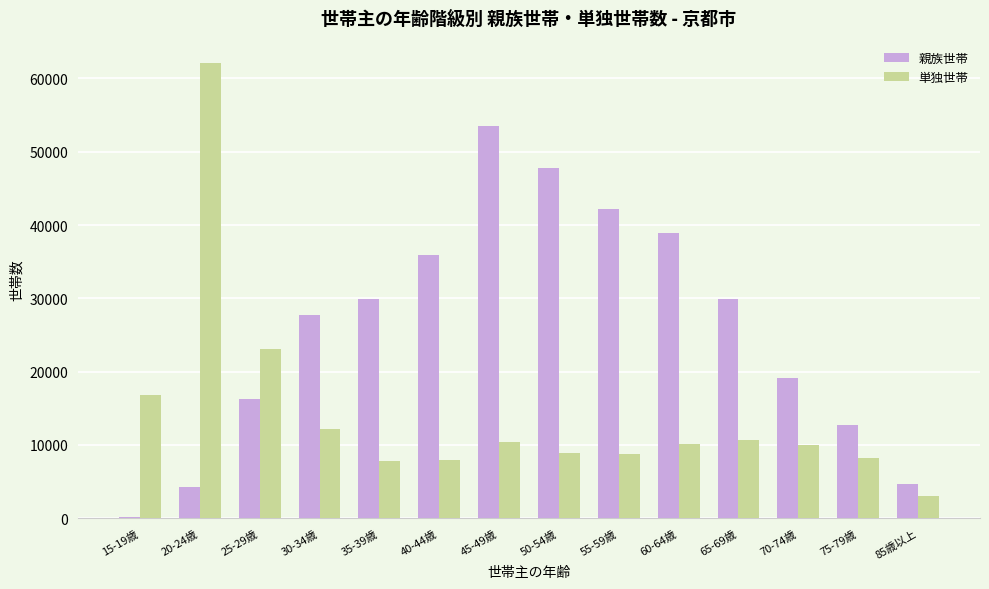

Between 50-54歳 and 75-79歳, which series saw the biggest shift?

親族世帯